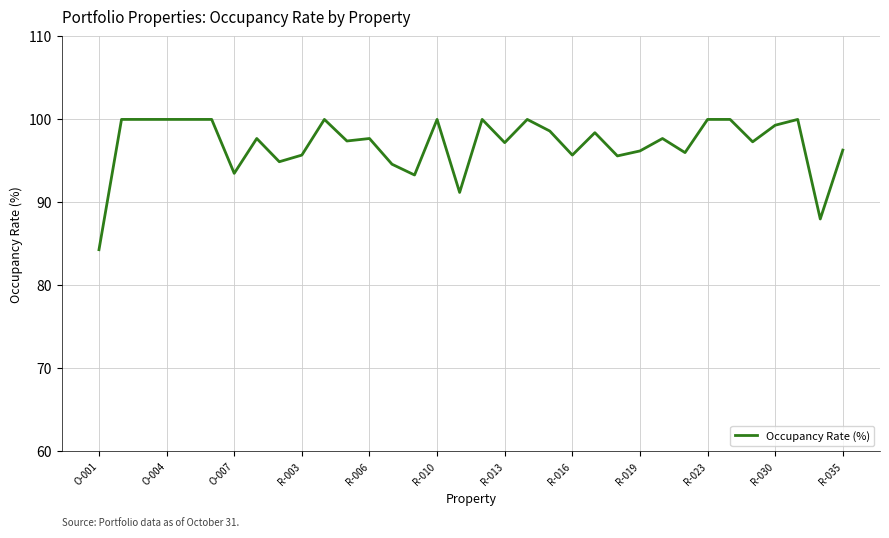

What is the maximum value shown in the chart?

100.0